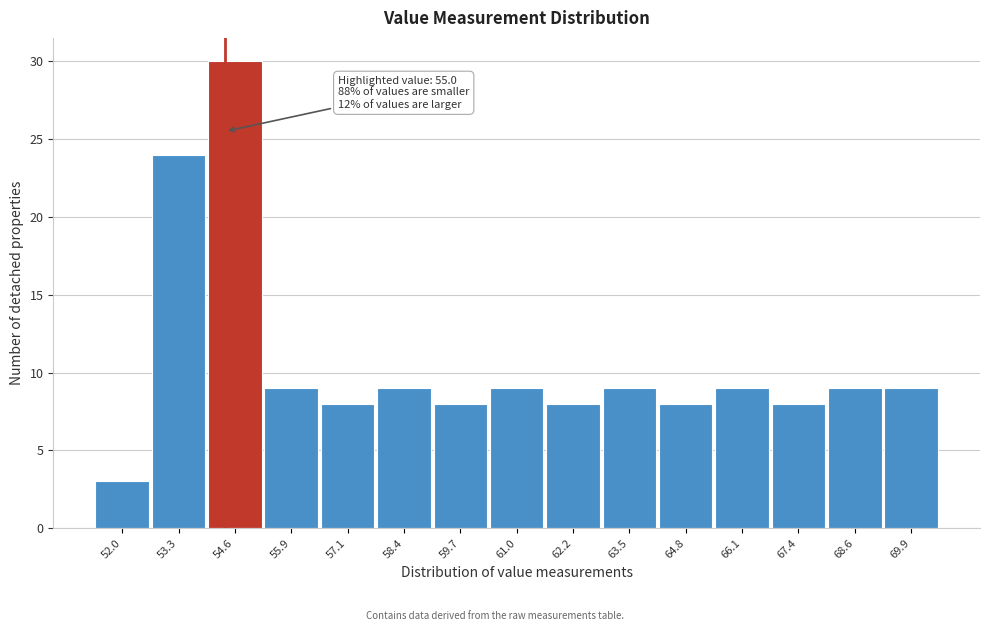

Reading right to left, list all the values displayed in this chart.

9	9	8	9	8	9	8	9	8	9	8	9	30	24	3